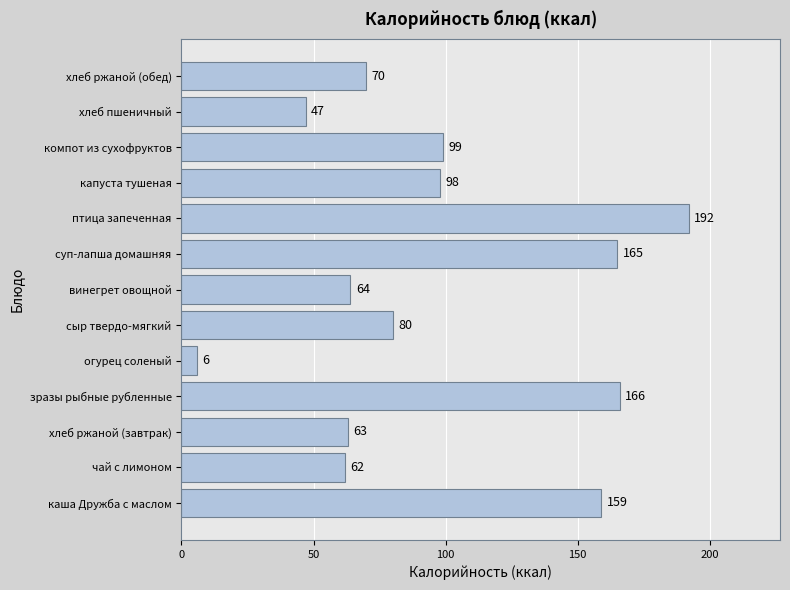

True or false: the data shows 241 at каша Дружба с маслом.

False